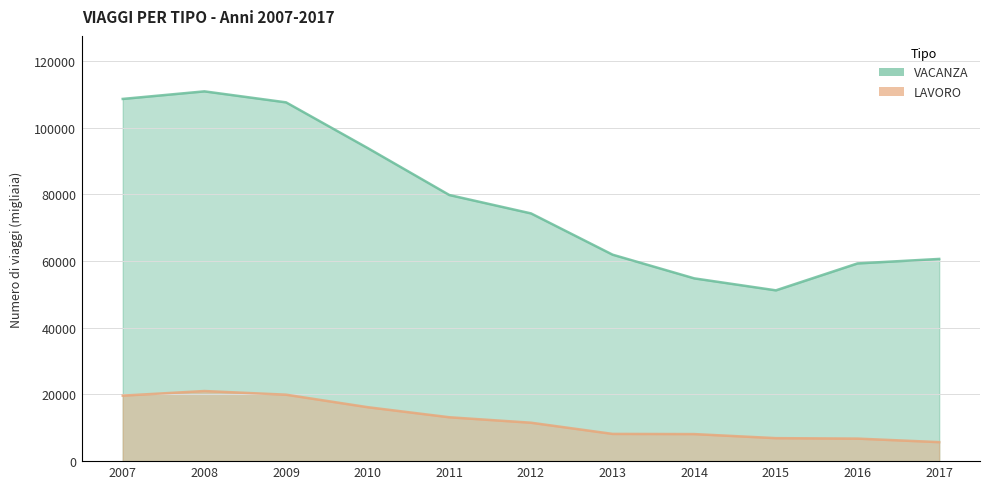

At 2011, list the series in order from smallest to largest.

LAVORO, VACANZA